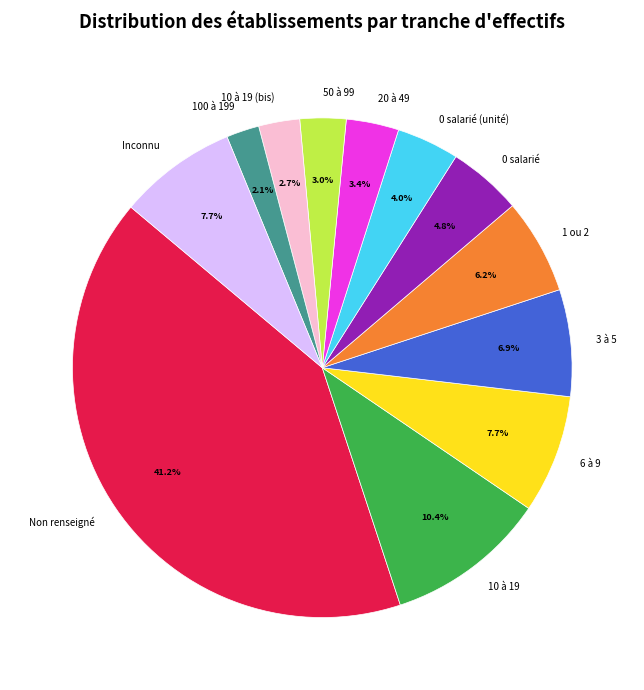

Approximately how many times larger is the value at 10 à 19 compared to 0 salarié (unité)?

2.6